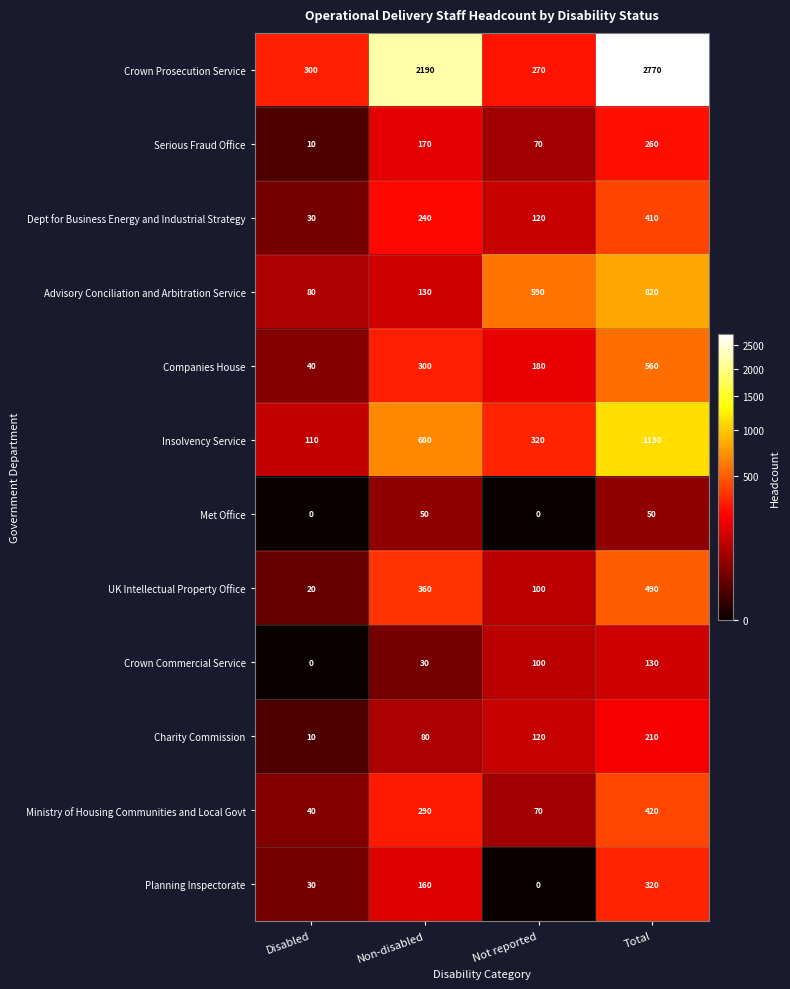

What is the difference between the Insolvency Service values at Total and Not reported?

810